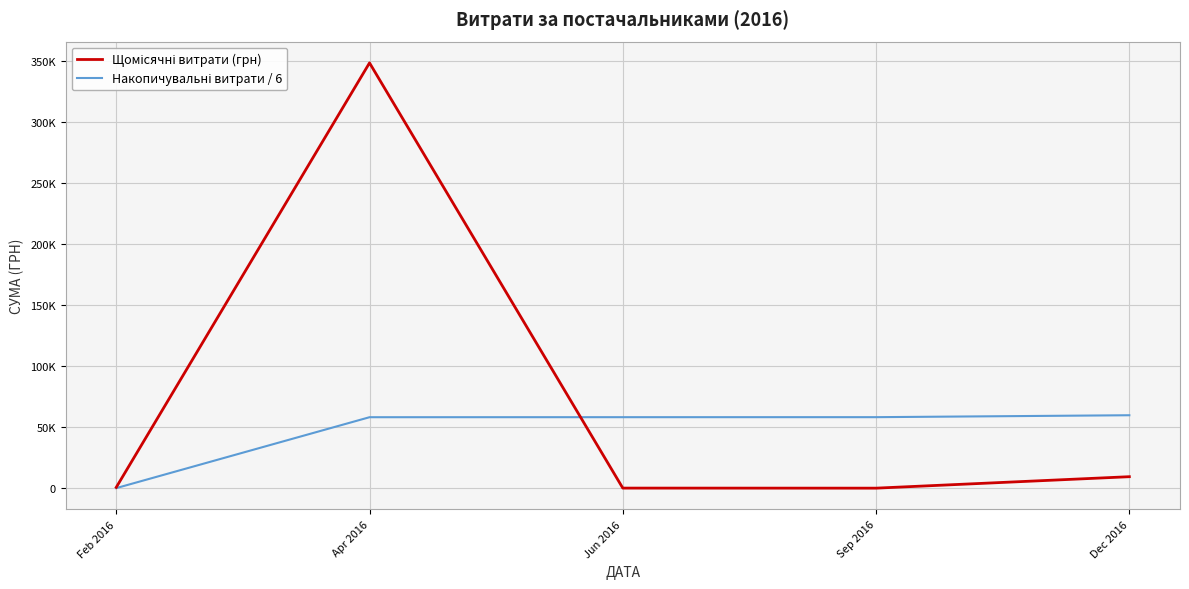

Does the chart have visible grid lines?

Yes